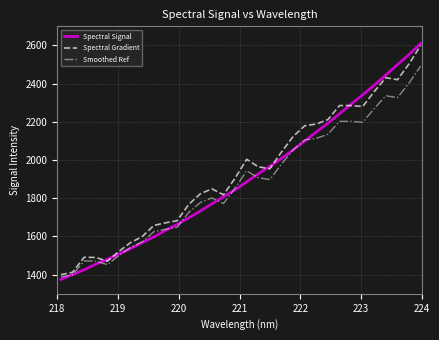

True or false: Spectral Gradient and Smoothed Ref intersect in this chart.

False